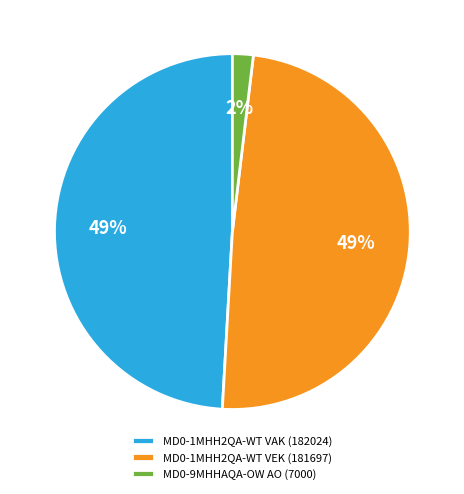

Approximately how many times larger is the value at MD0-1MHH2QA-WT VEK (181697) compared to MD0-1MHH2QA-WT VAK (182024)?

1.0